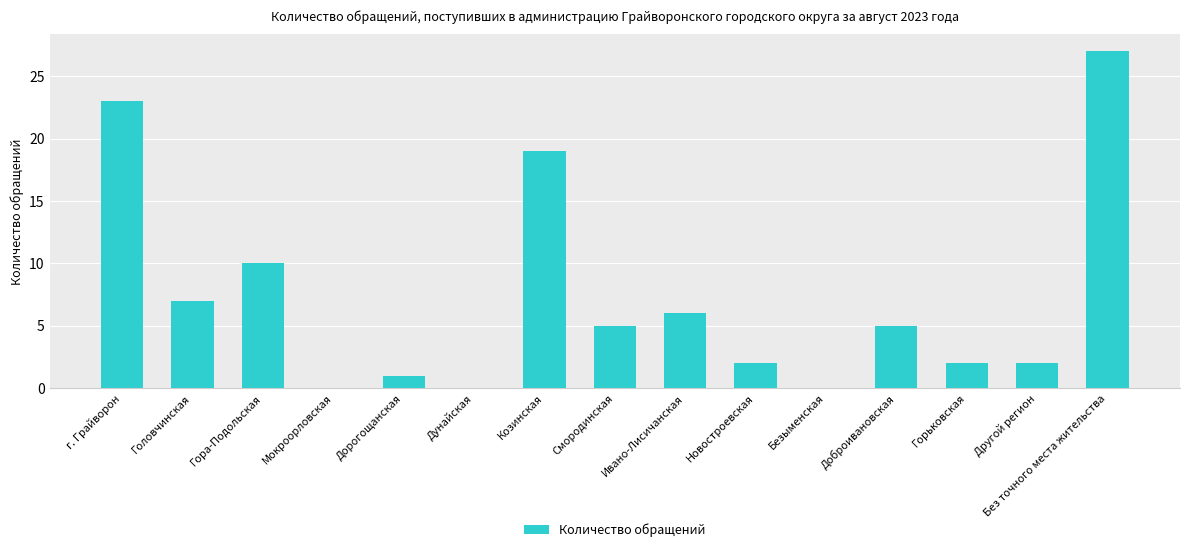

True or false: the data shows 2 at Смородинская.

False